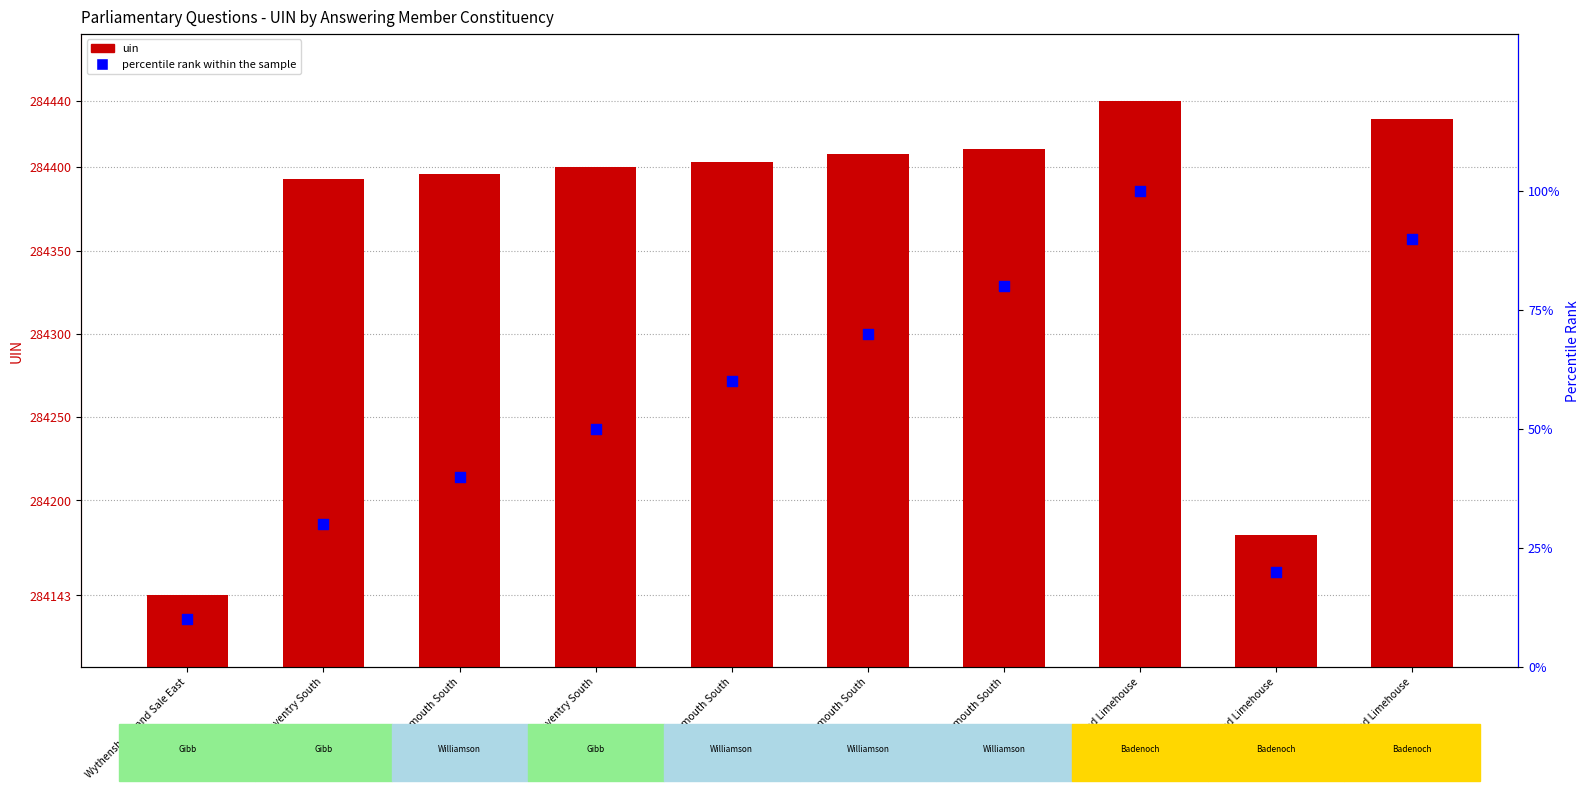

Is the value of uin at Portsmouth South greater than the value of percentile rank within the sample at Portsmouth South?

Yes